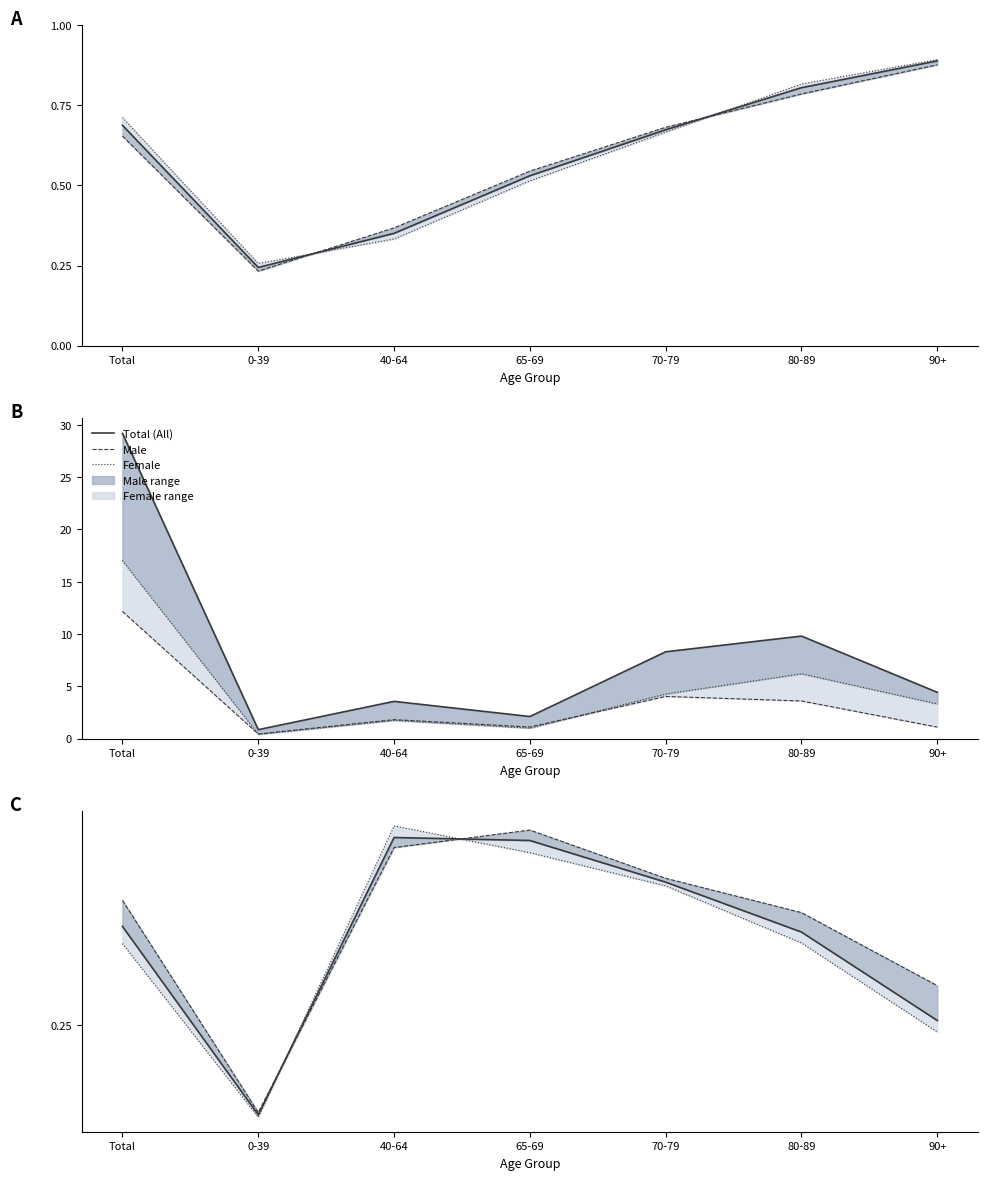

What is the difference between the Total (All) values at 40-64 and 80-89?

0.1